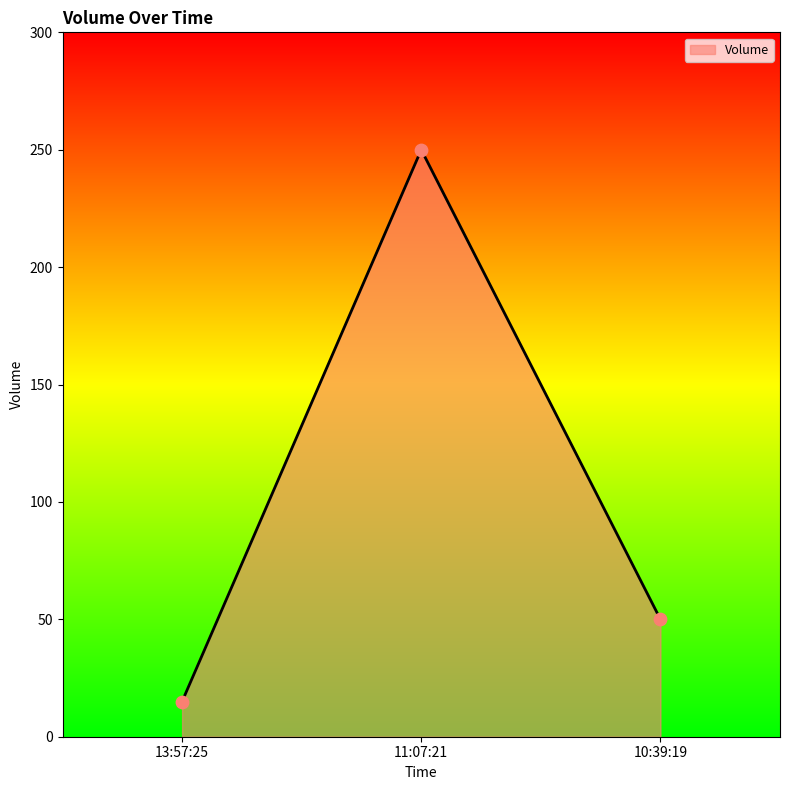

Between 11:07:21 and 10:39:19, which is larger?

11:07:21